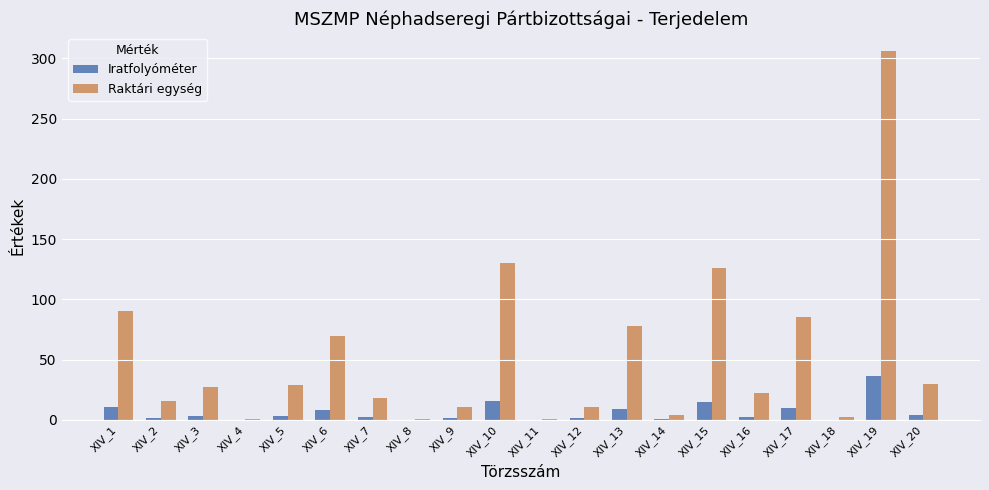

What are all the series names shown in the legend?

Iratfolyóméter, Raktári egység